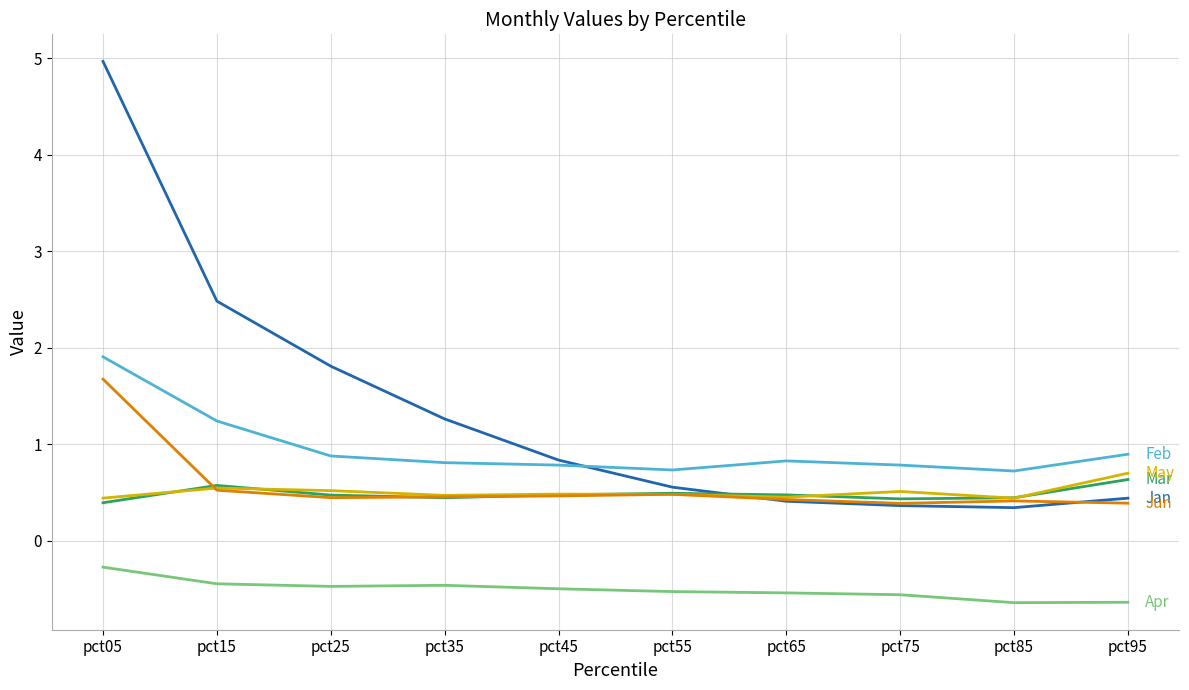

What is the maximum value shown in the chart?

5.0